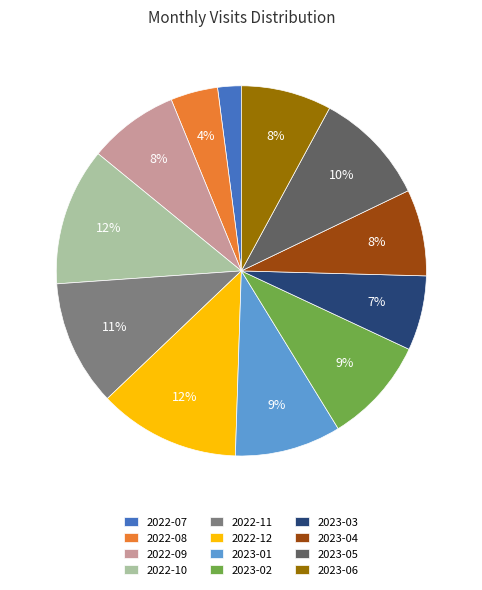

Which category has the smallest portion of the pie?

2022-07